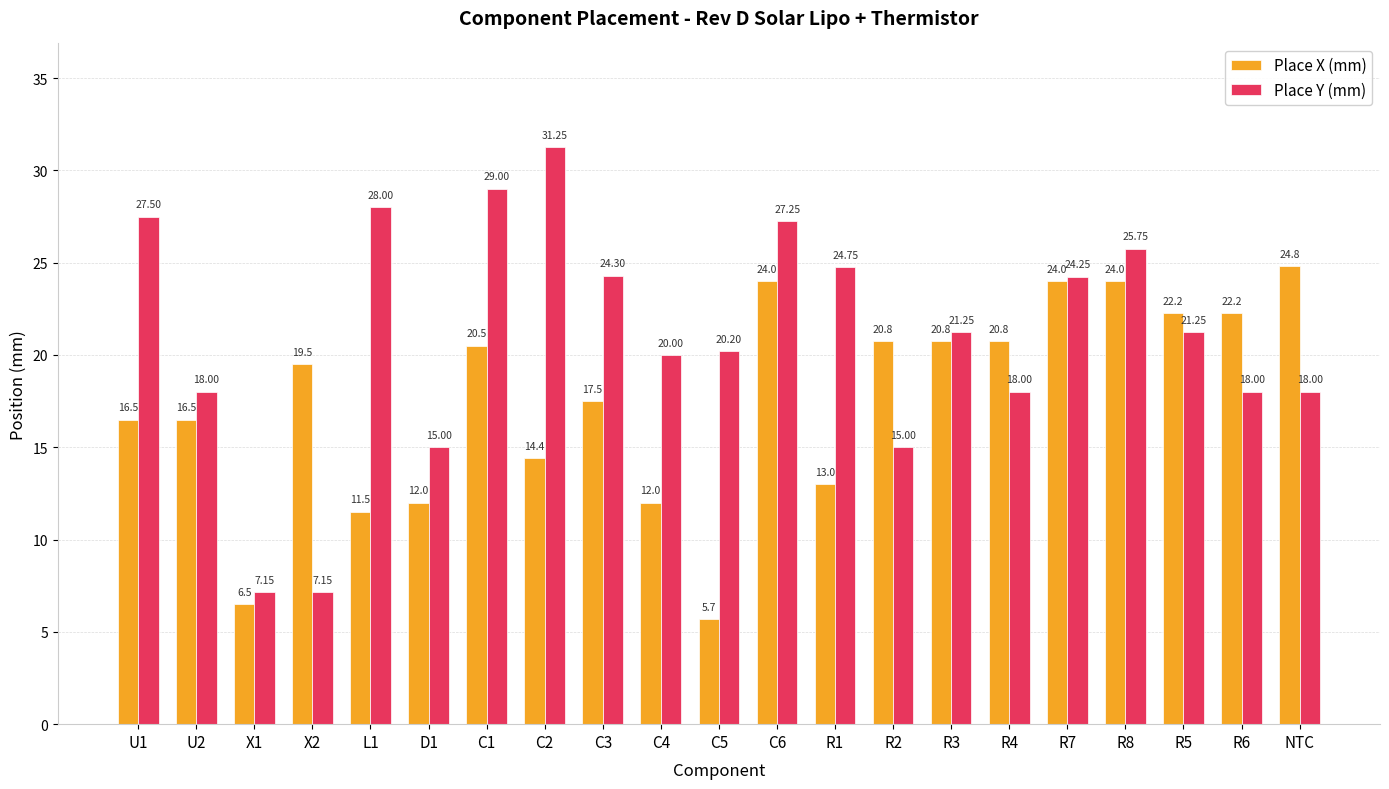

Rank the series at U1 from highest to lowest value.

Place Y (mm), Place X (mm)